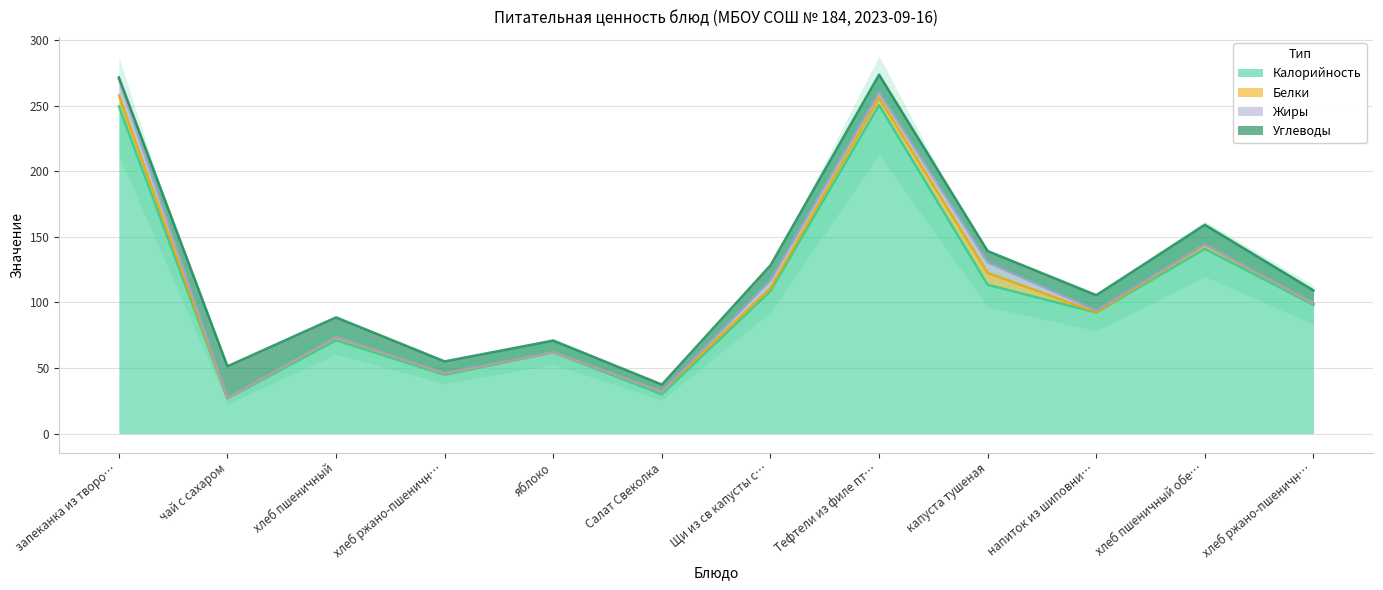

What is the difference between the Калорийность values at хлеб пшеничный обед and хлеб ржано-пшеничный обед?

42.8